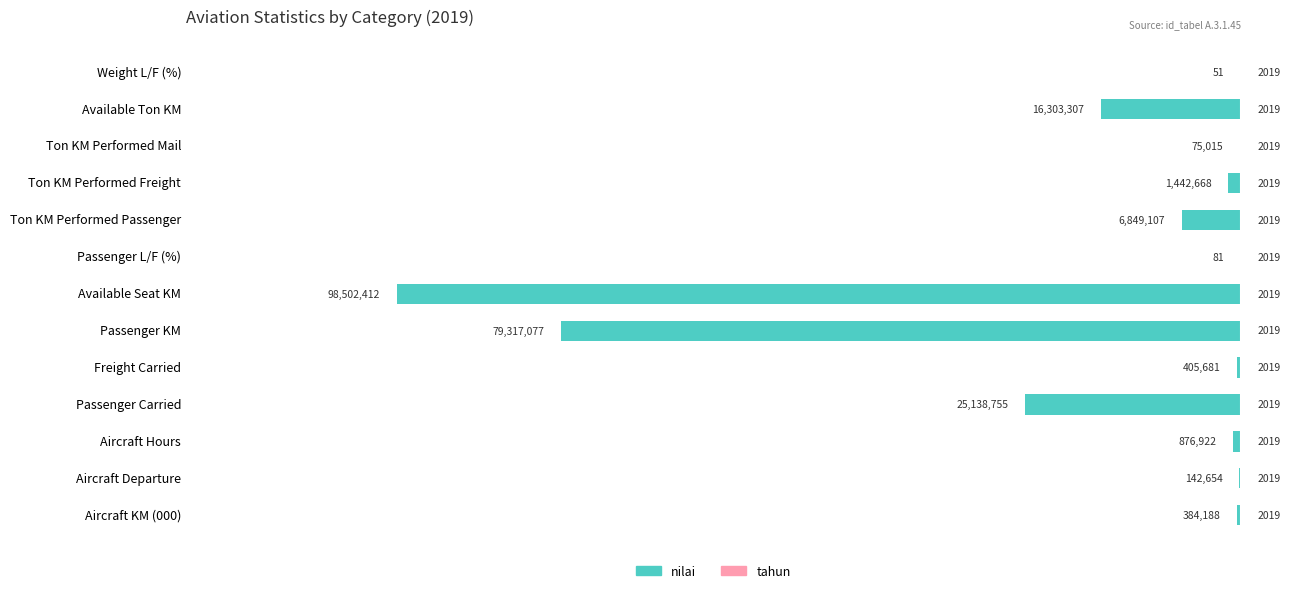

Count the number of categories in the chart.

13